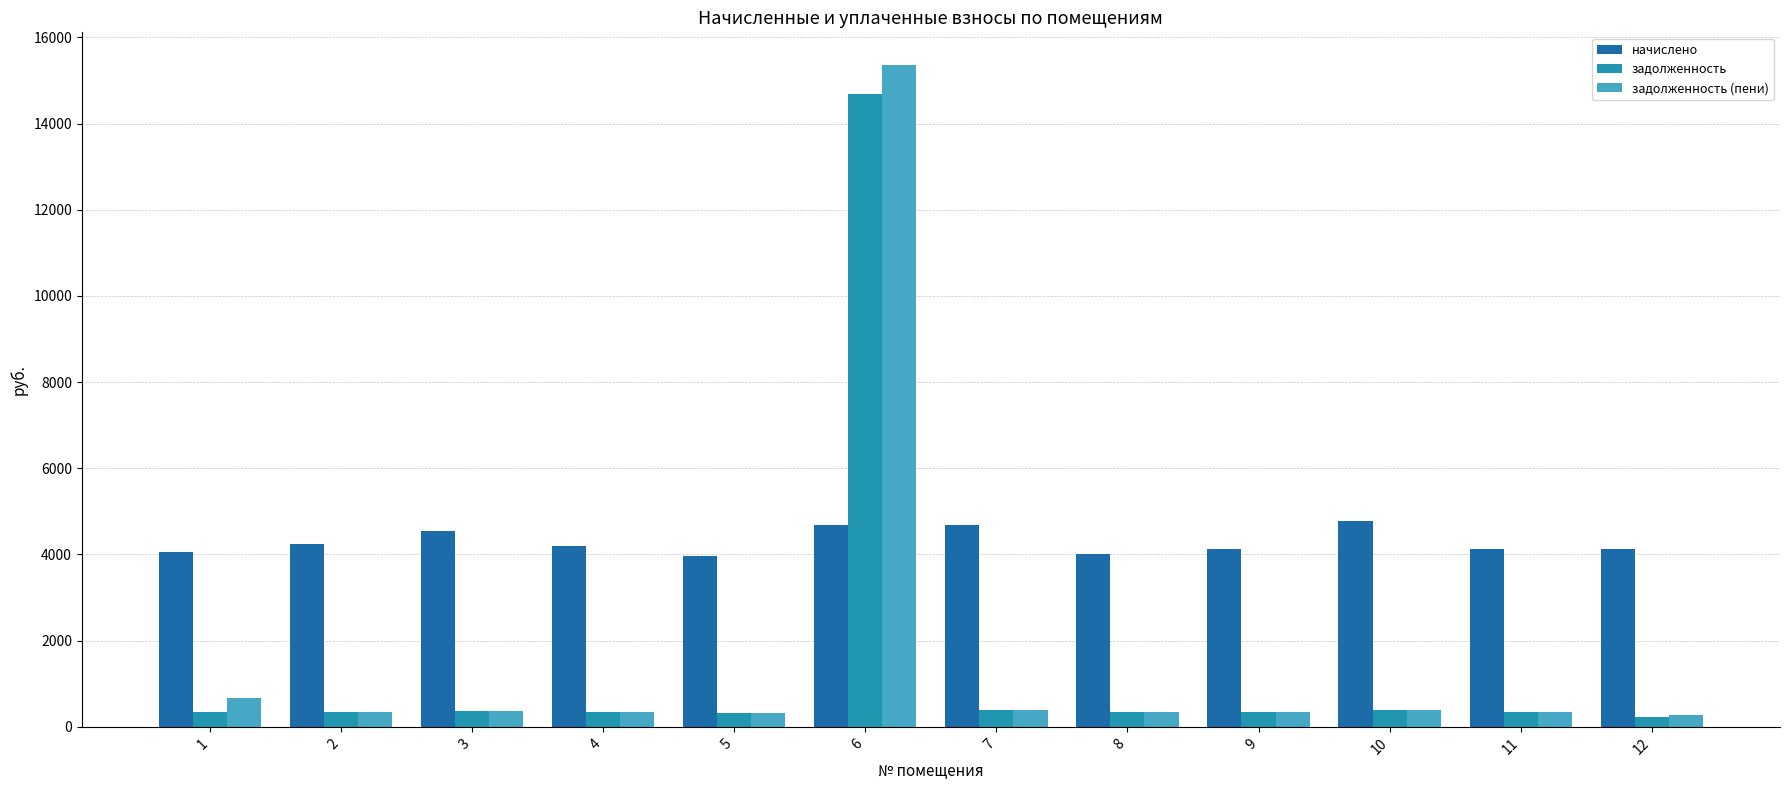

What is the difference between the maximum and second lowest values in the начислено series?

751.6